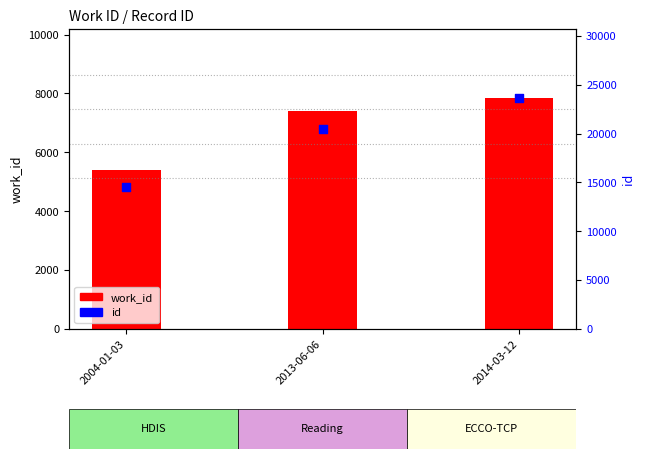

Which series has the widest spread of Y values?

id